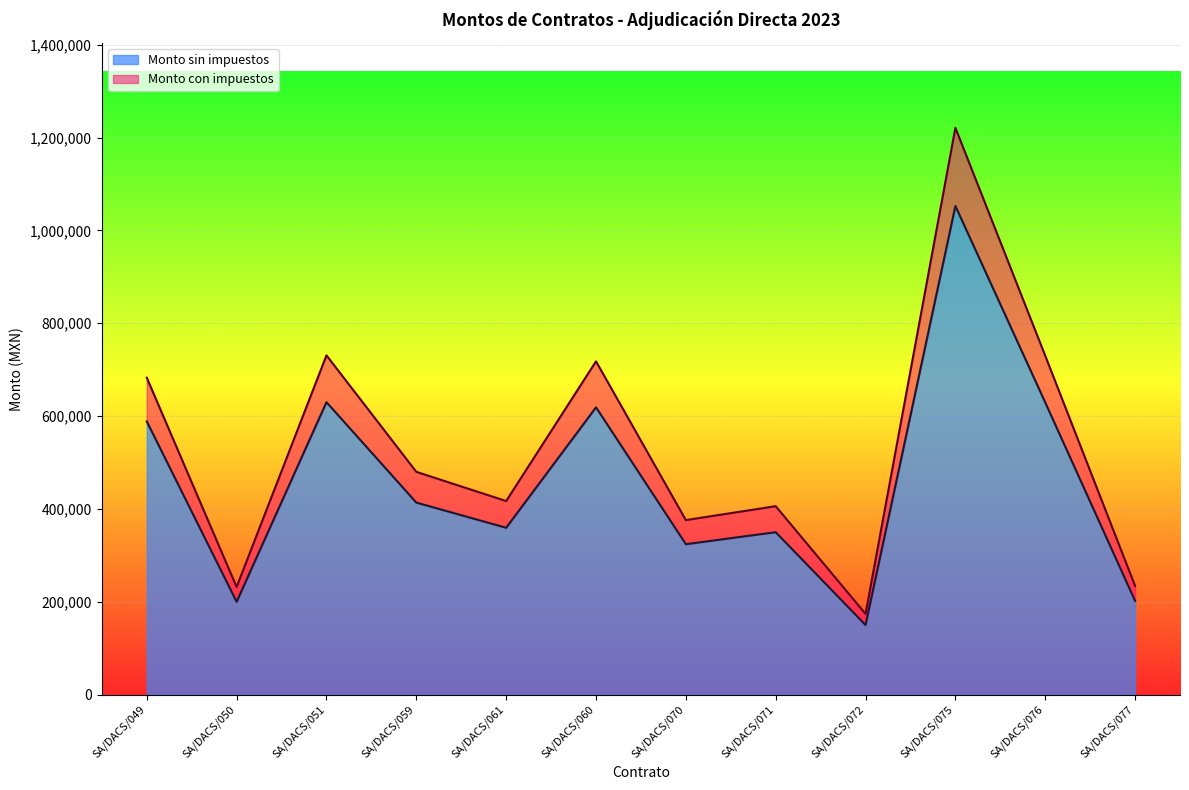

What is the value of the Monto sin impuestos point at the 3rd from the left?

630025.0